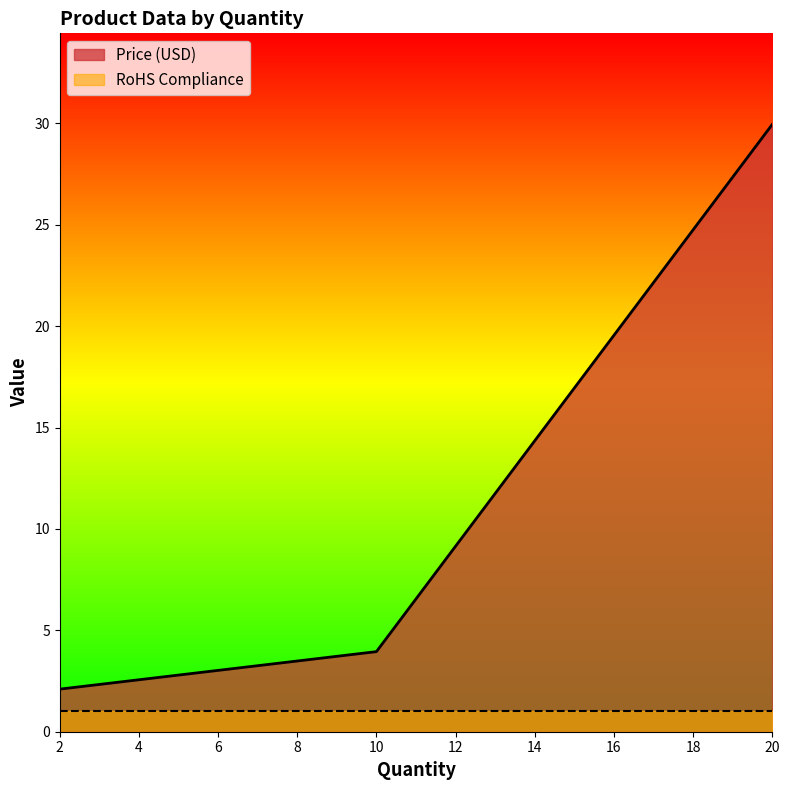

Rank the categories by value from lowest to highest.

2, 10, 20